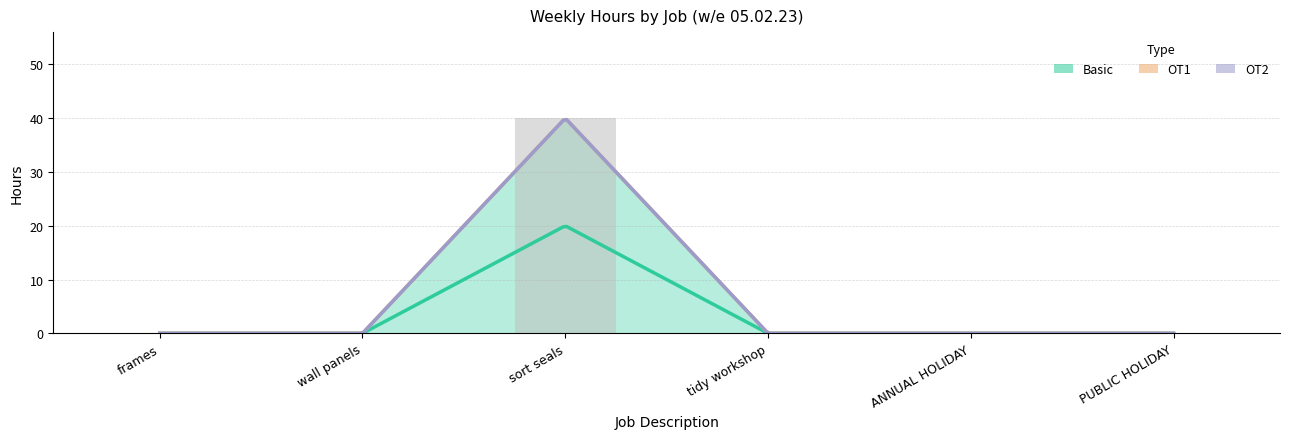

Which series has the largest total across all categories?

Basic